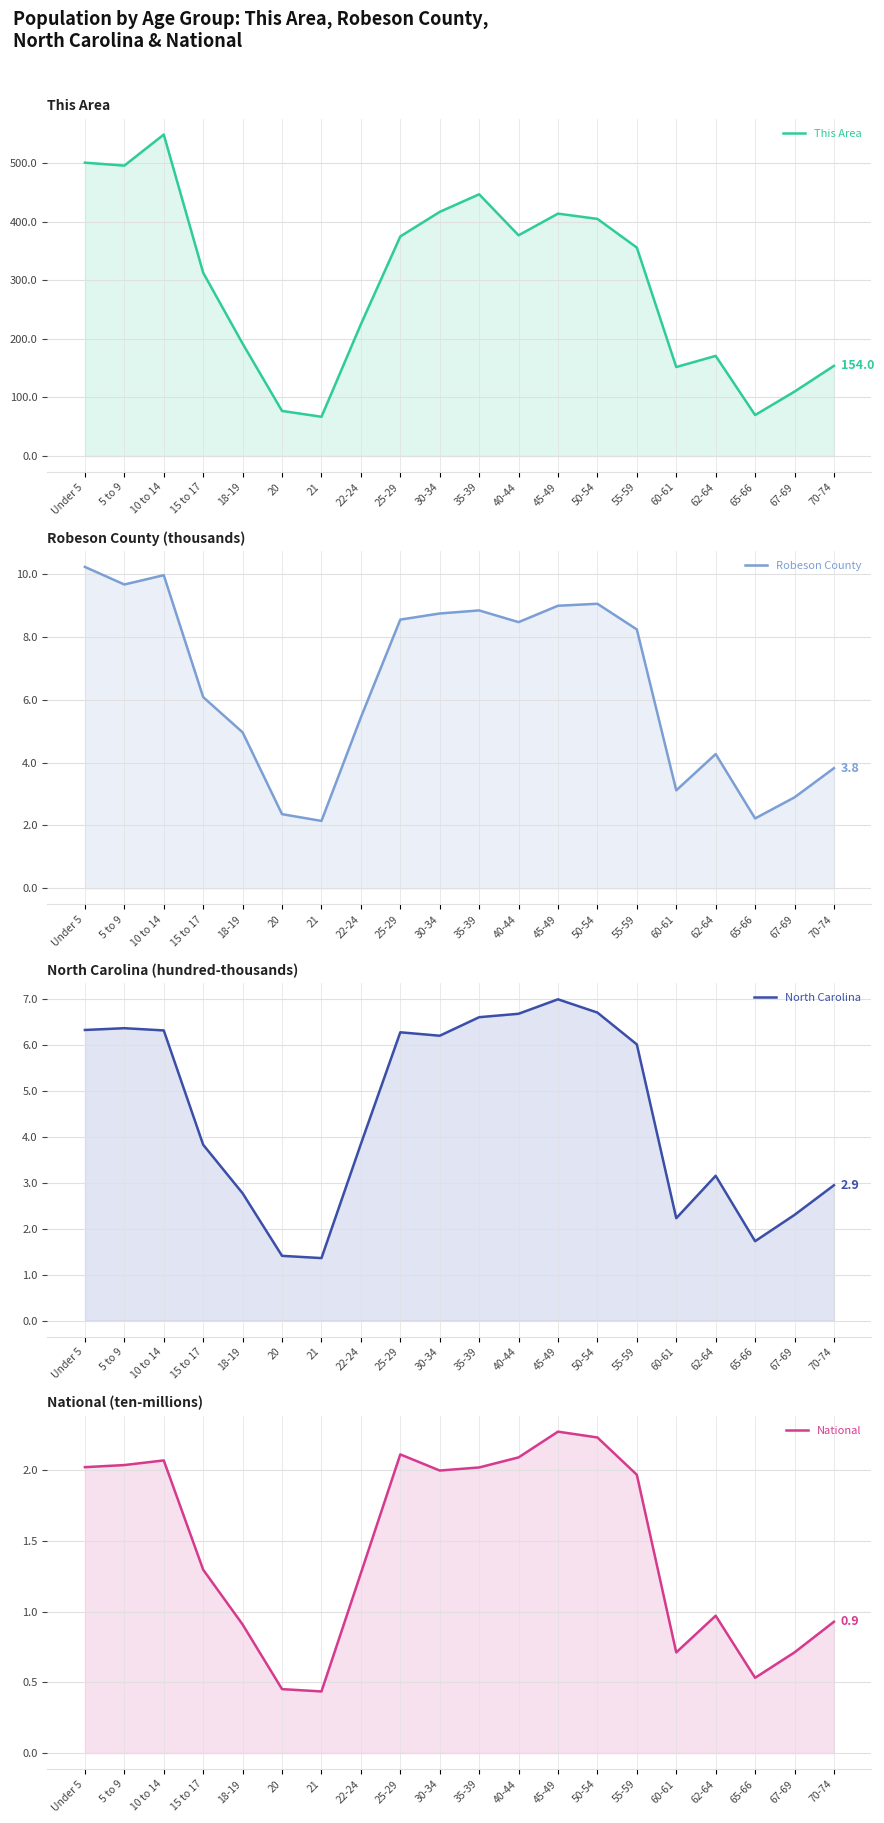

What is the lowest value of the Robeson County series?

2.1